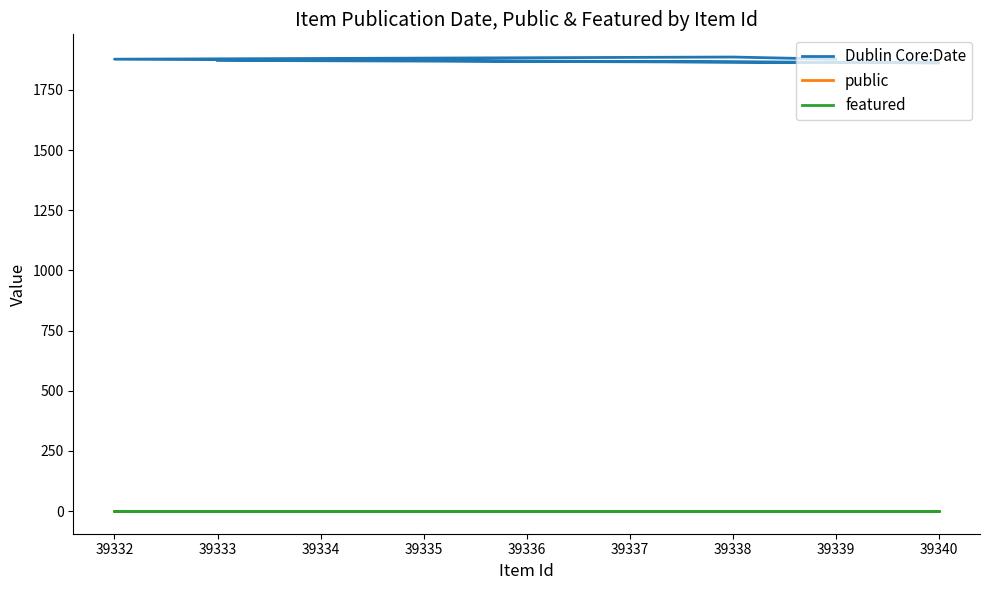

True or false: public and Dublin Core:Date intersect in this chart.

False